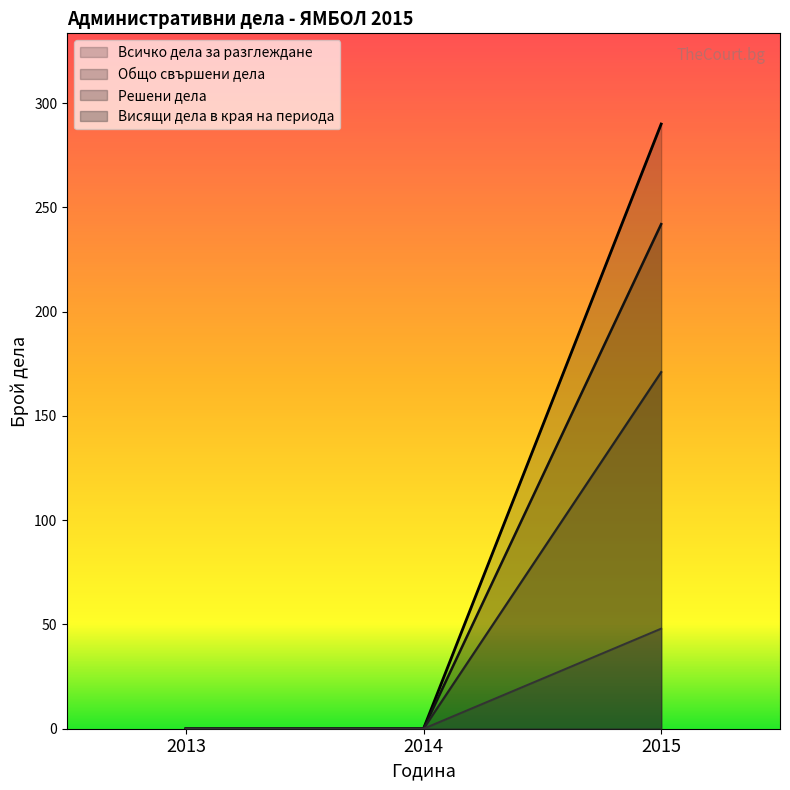

Reading left to right, list all the values displayed in this chart.

Всичко дела за разглеждане: 2013=0	2014=0	2015=290
Общо свършени дела: 2013=0	2014=0	2015=242
Решени дела: 2013=0	2014=0	2015=171
Висящи дела в края на периода: 2013=0	2014=0	2015=48